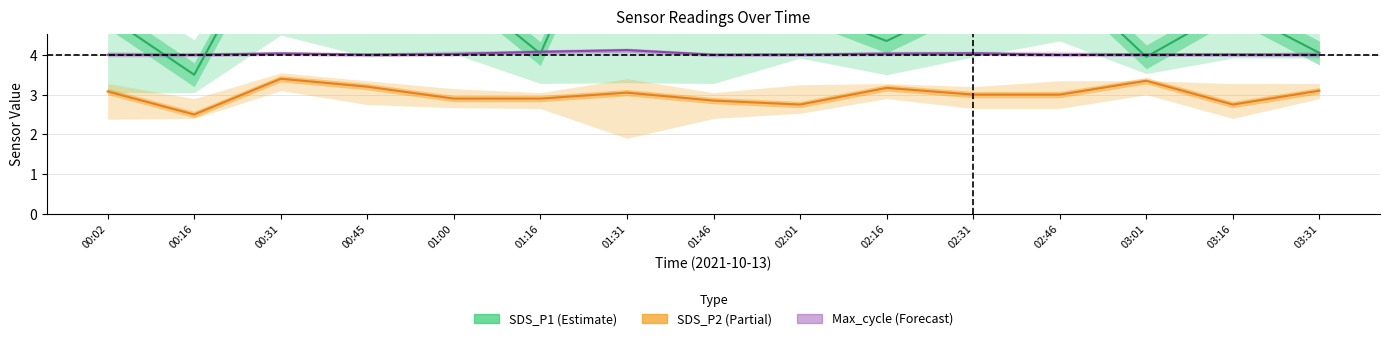

True or false: SDS_P1 has more than 2 points higher than both neighbors.

True